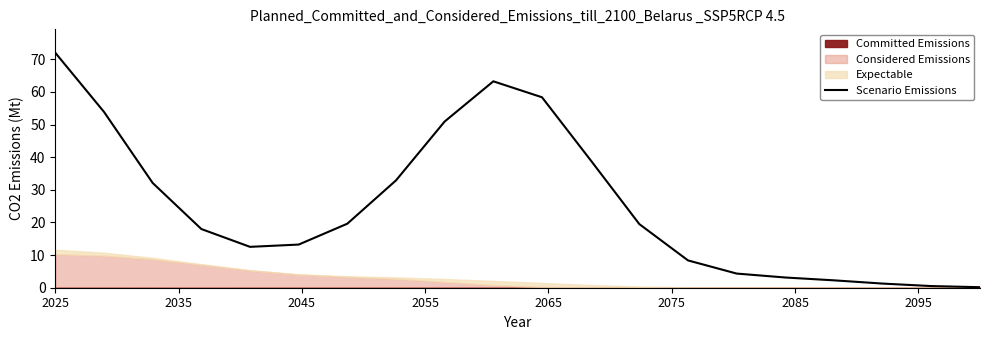

How many interior local peaks (higher than both neighbors) does the data have?

1